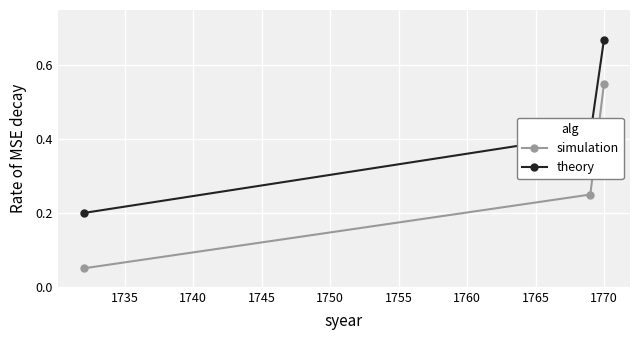

Which series has the largest range (max minus min)?

simulation